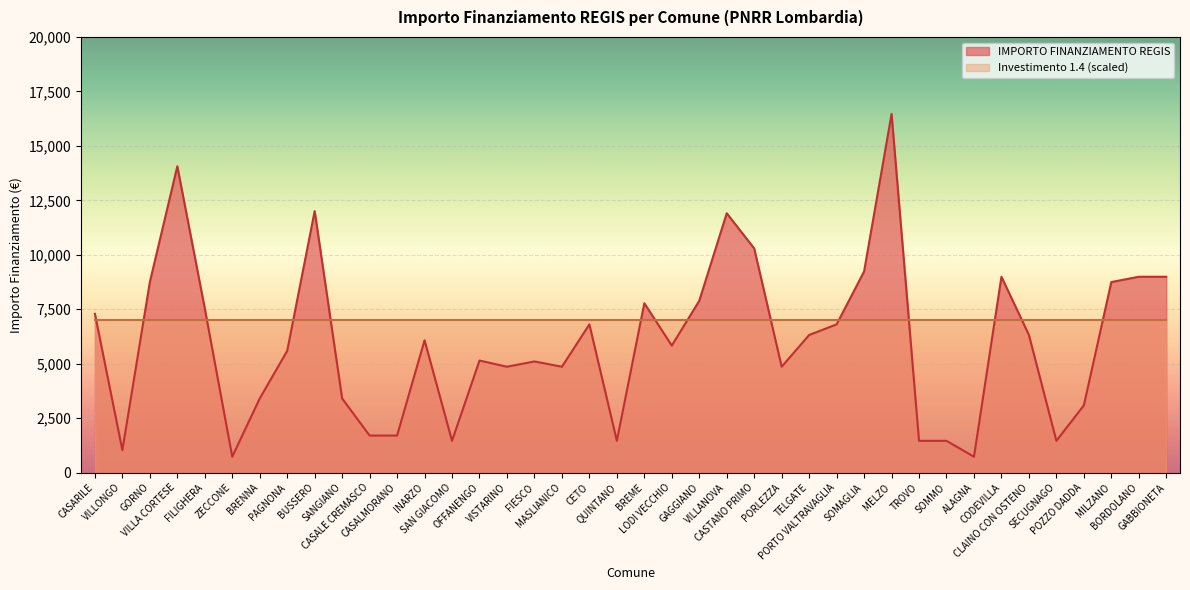

Where is the first local maximum?

VILLA CORTESE